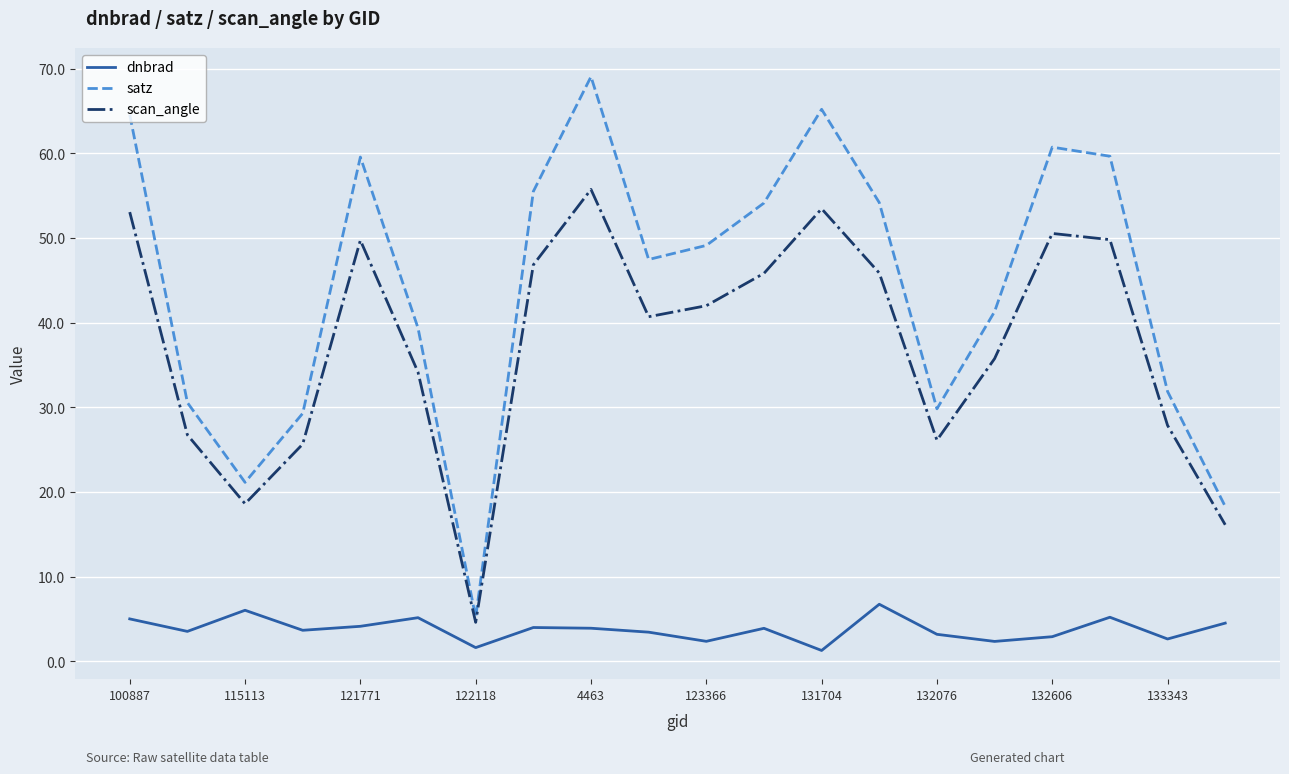

Which series has the widest spread of values?

satz